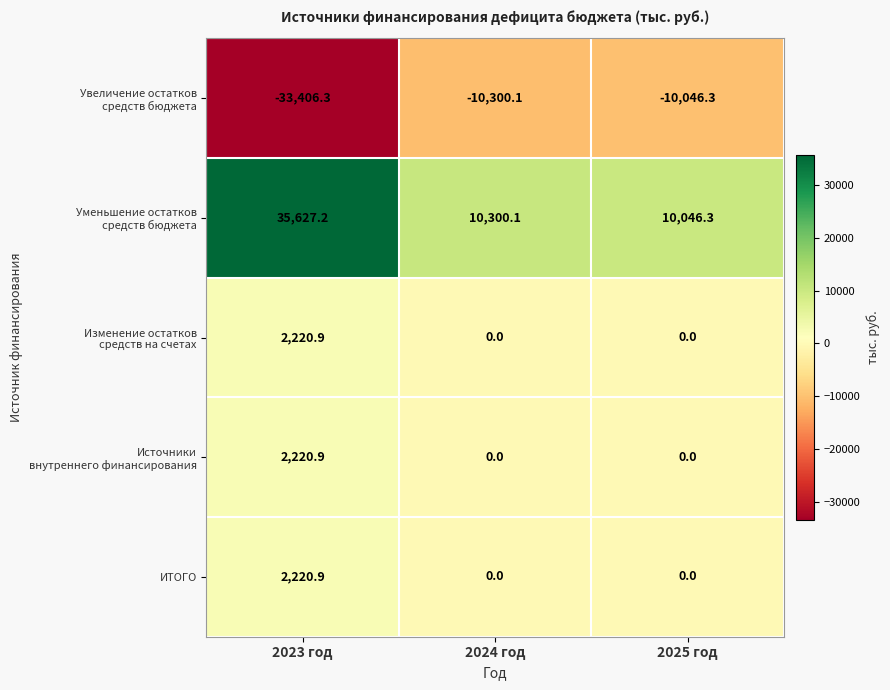

Count the number of categories in the chart.

3